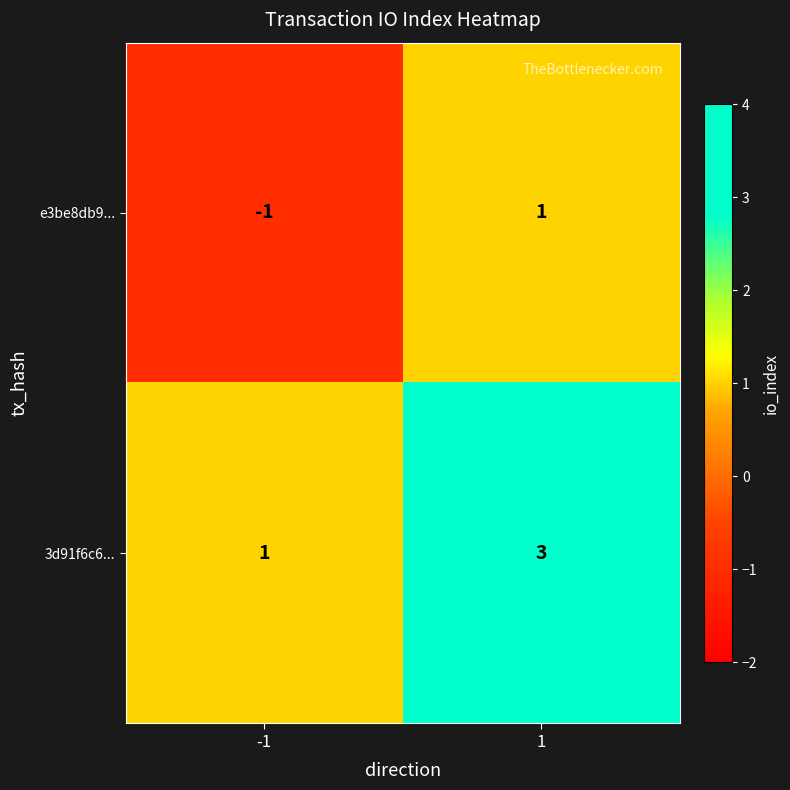

How many values in the e3be8db9... series are below 1?

1